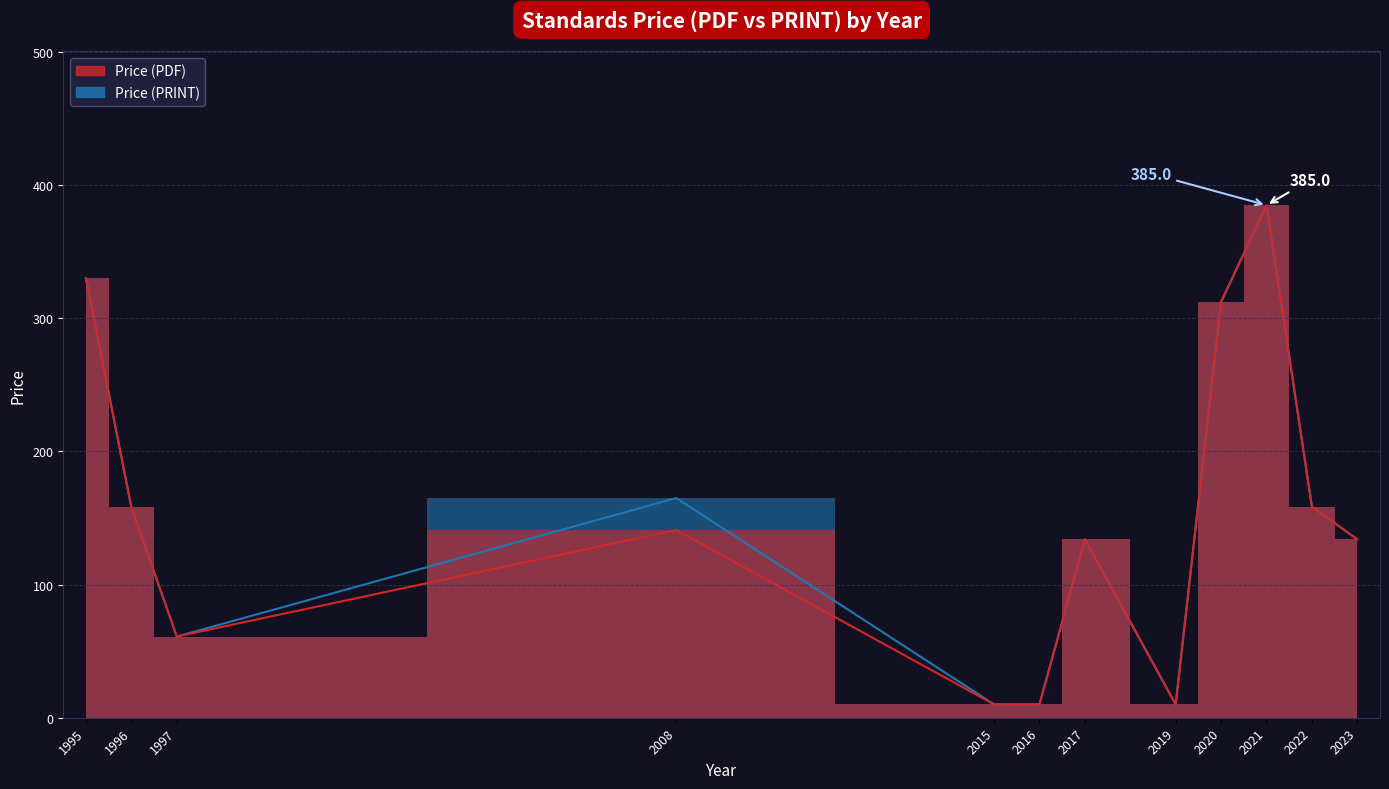

What is the value of the Price (PRINT) point at the 12th from the left?

134.0